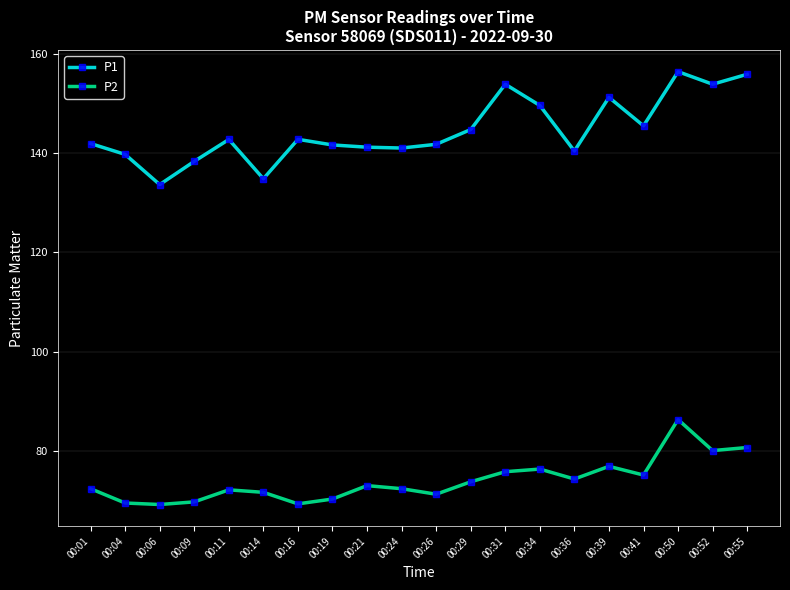

Rank the series at 00:04 from lowest to highest value.

P2, P1